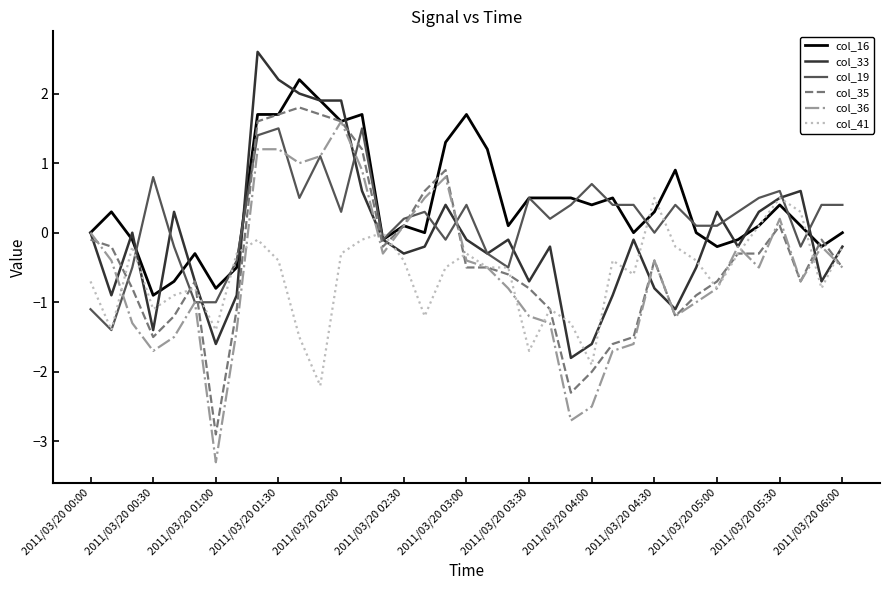

What is the sum of all col_19 values?

6.6